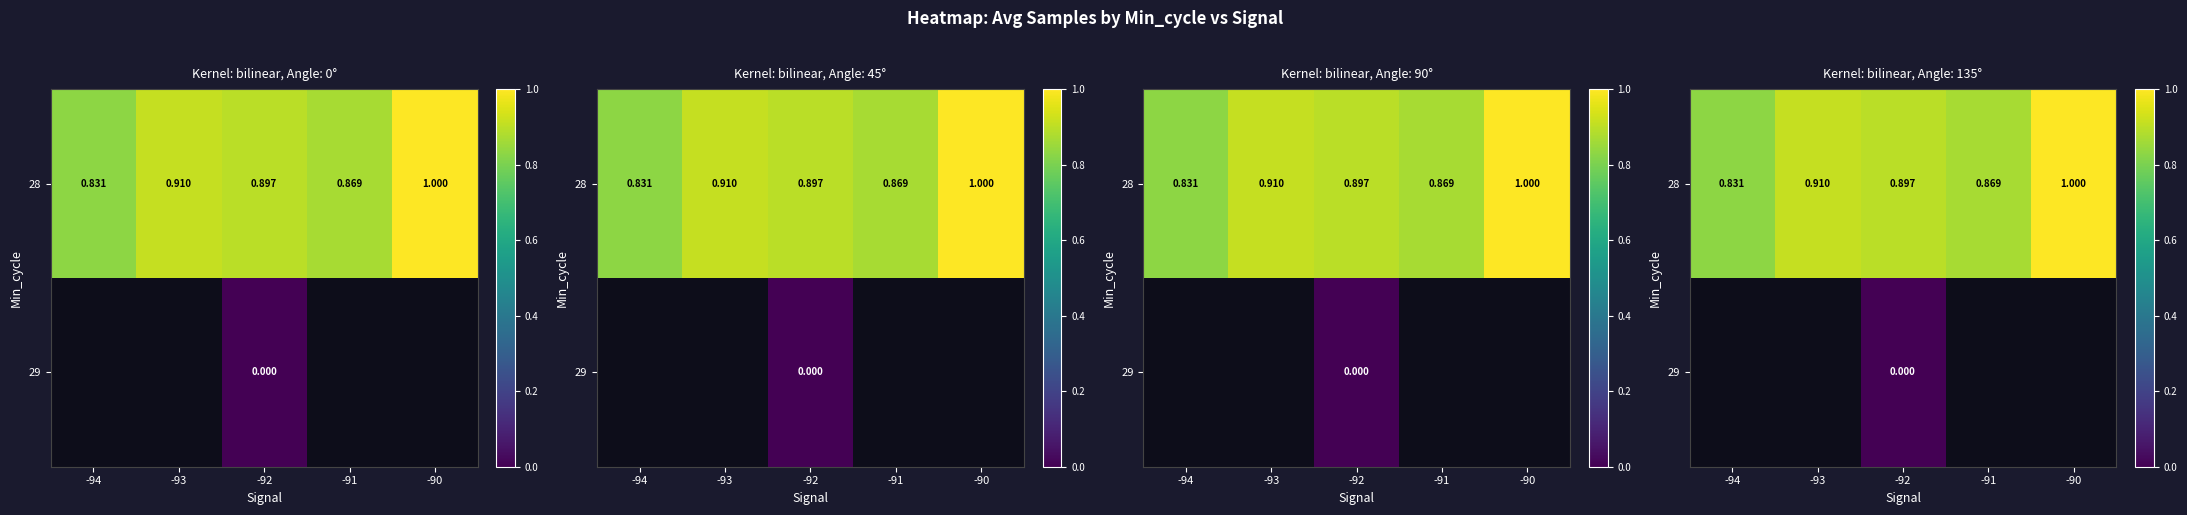

Which has a higher value, -92 or -93?

-93